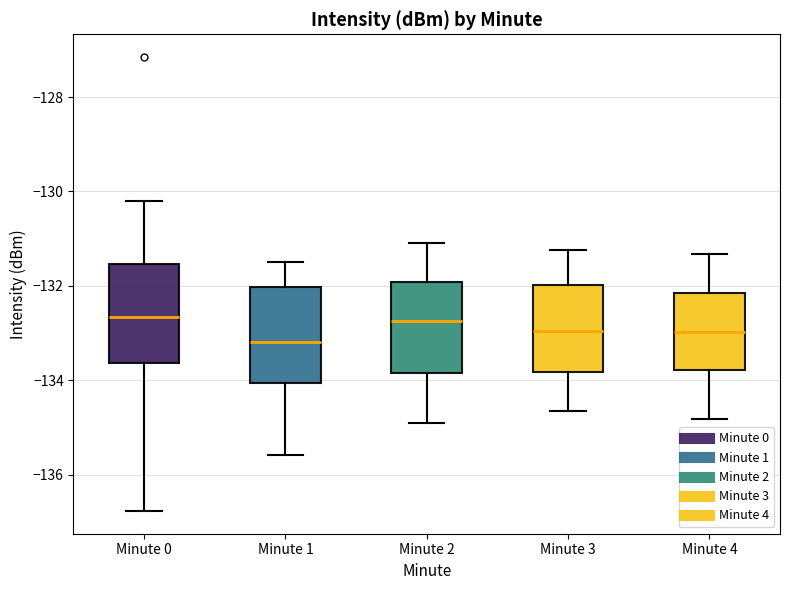

Reading left to right, read every box against the y-axis: the position of its median line, the range the box covers, and the ends of its whiskers. The values are not printed on the chart, so give them approximately, as read against the axis.

Minute 0: median -132.6, box -133.6 to -131.6, whiskers -136.8 to -130.2
Minute 1: median -133.2, box -134.0 to -132.0, whiskers -135.6 to -131.4
Minute 2: median -132.8, box -133.8 to -132.0, whiskers -134.8 to -131.0
Minute 3: median -133.0, box -133.8 to -132.0, whiskers -134.6 to -131.2
Minute 4: median -133.0, box -133.8 to -132.2, whiskers -134.8 to -131.4